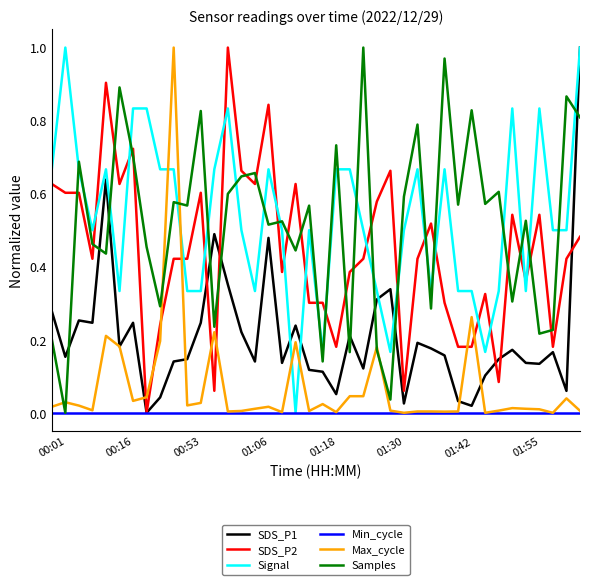

Which series ends up on top after the final intersection of Max_cycle and SDS_P2?

SDS_P2